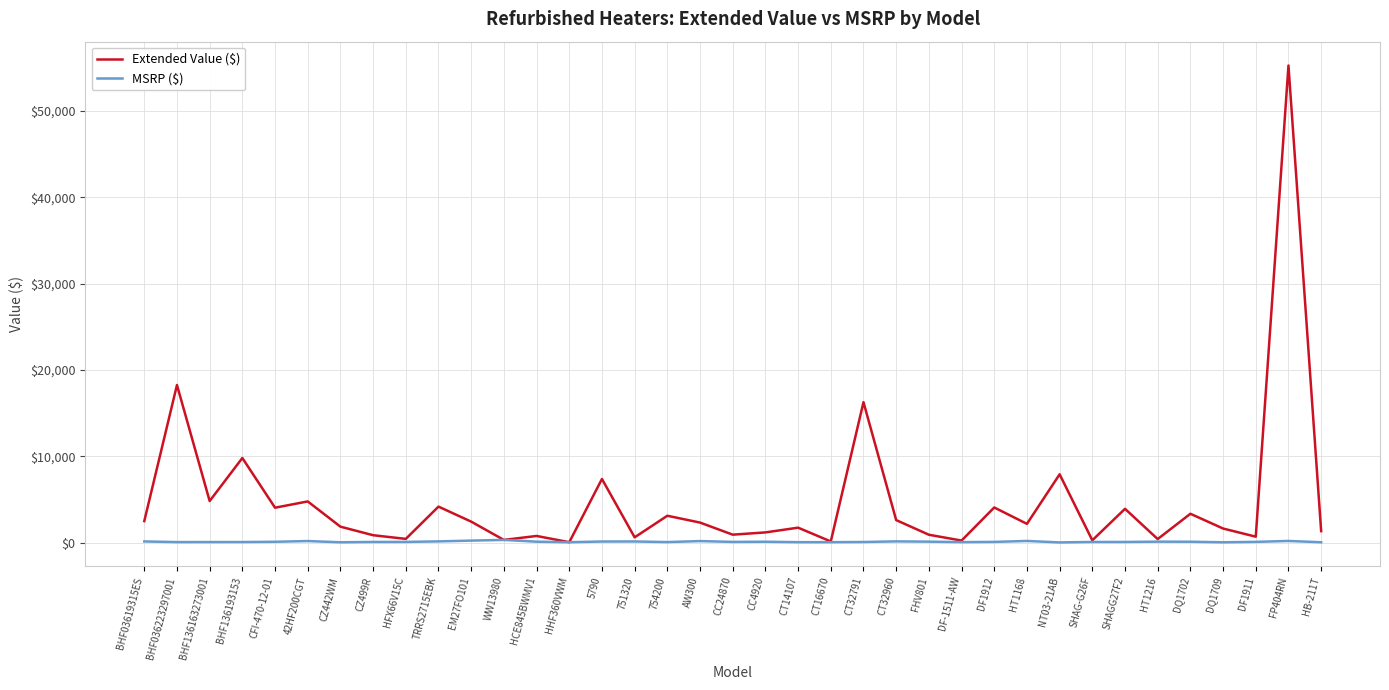

Is it true that Extended Value ($) equals 4451.2 at BHF03619315ES?

False